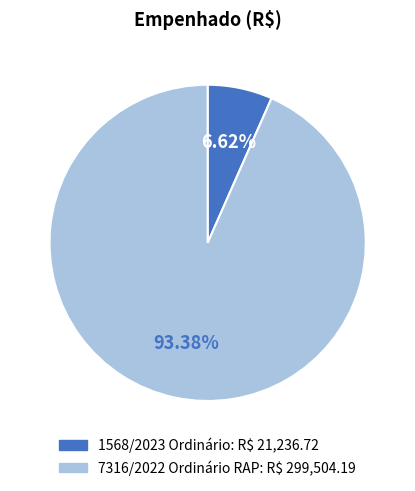

To the nearest percent, what percentage of the pie is 7316/2022 Ordinário RAP?

93%